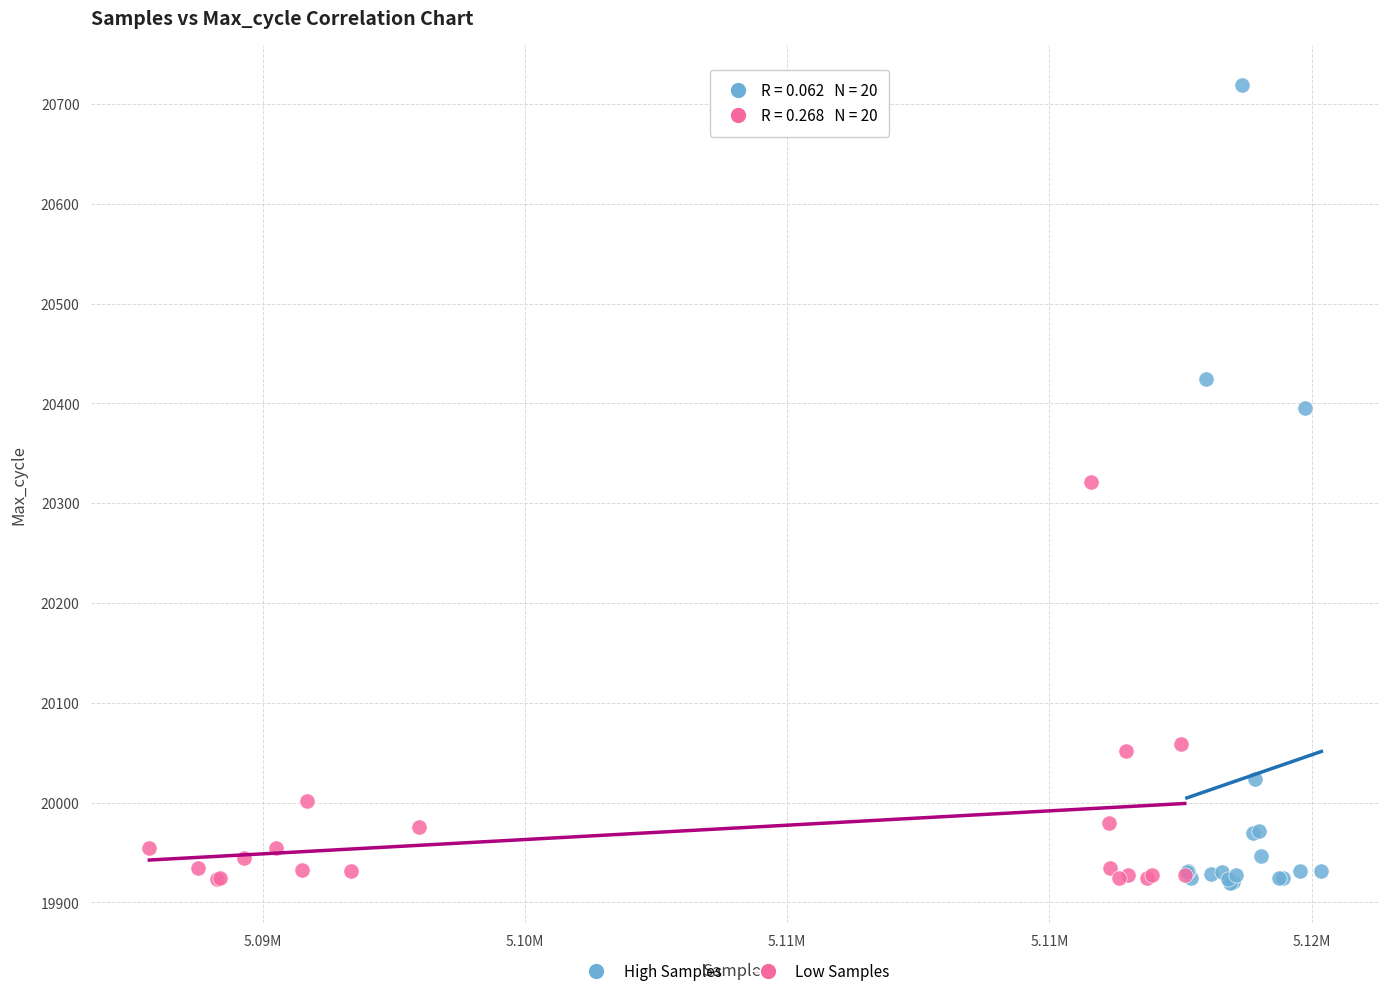

Which series has the widest spread of Y values?

High Samples